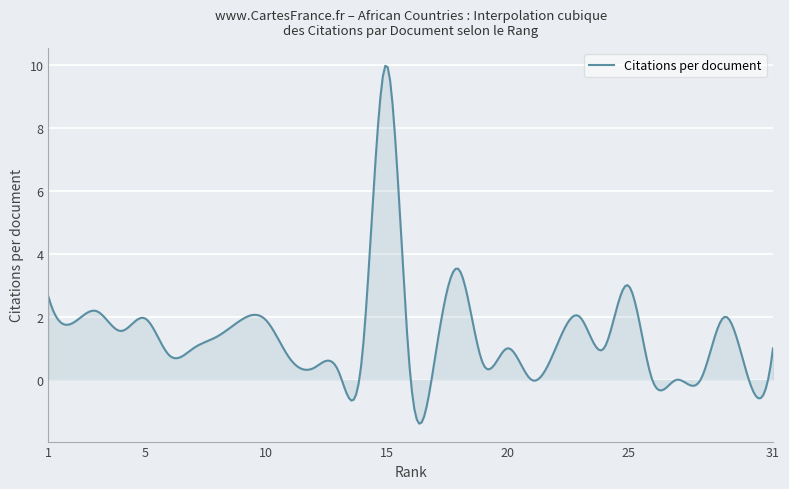

What is the difference between the maximum and minimum values?

11.4